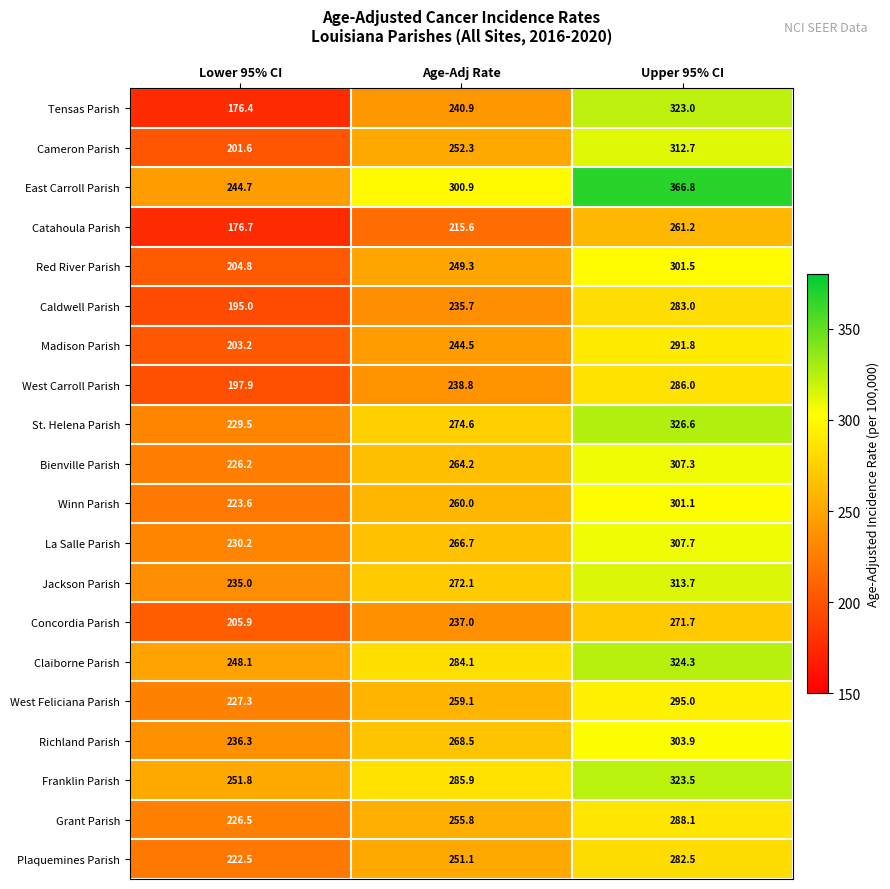

What value does the Franklin Parish series have at Age-Adj Rate?

285.9